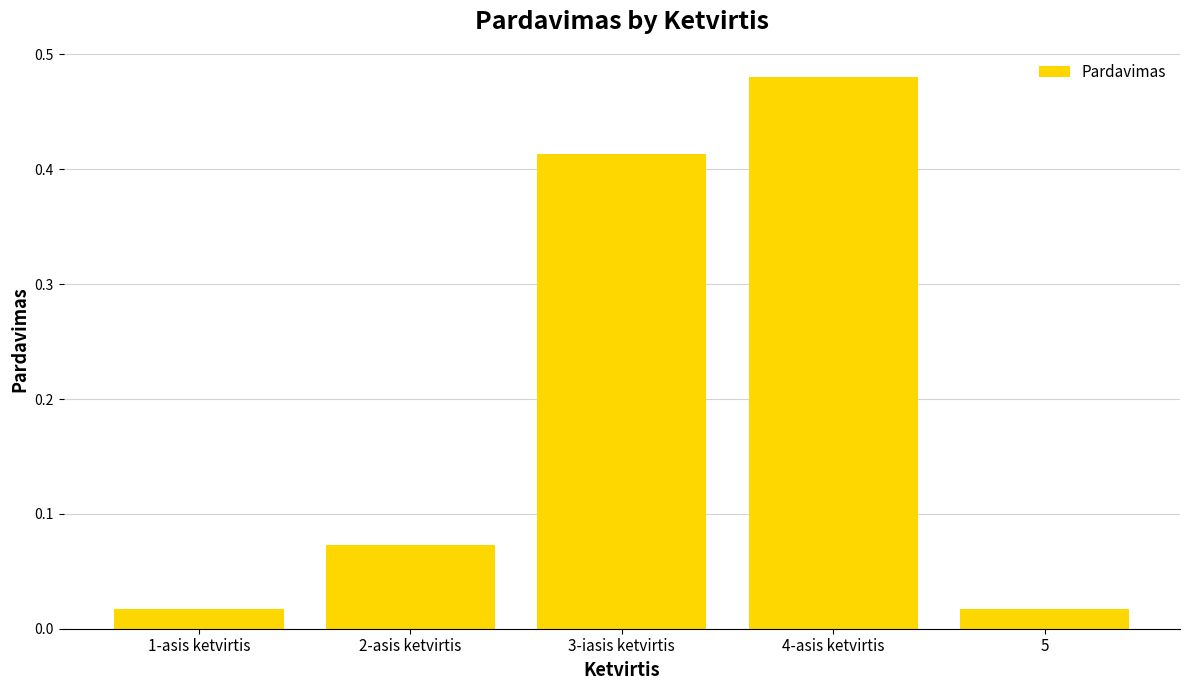

Are the bars grouped side by side (vs. stacked)?

No